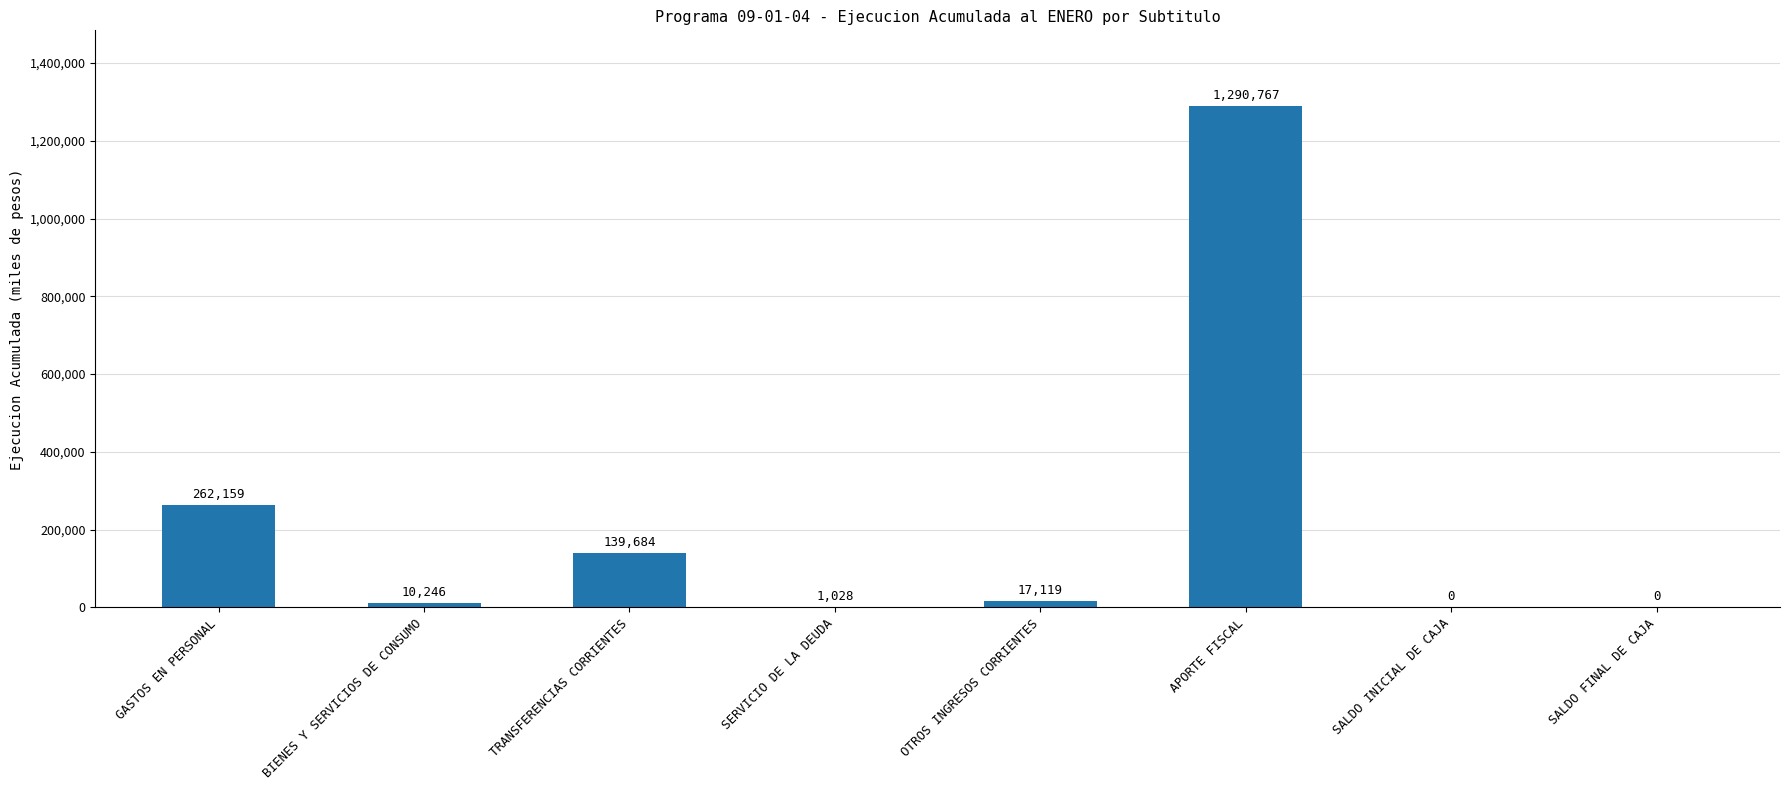

What is the sum of all values?

1721003